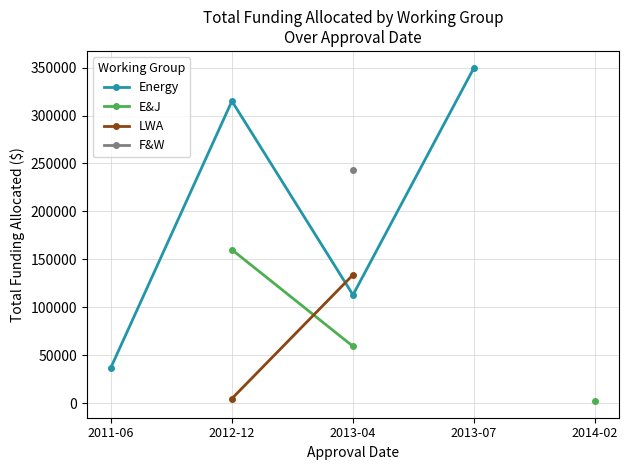

Does the chart have visible grid lines?

Yes